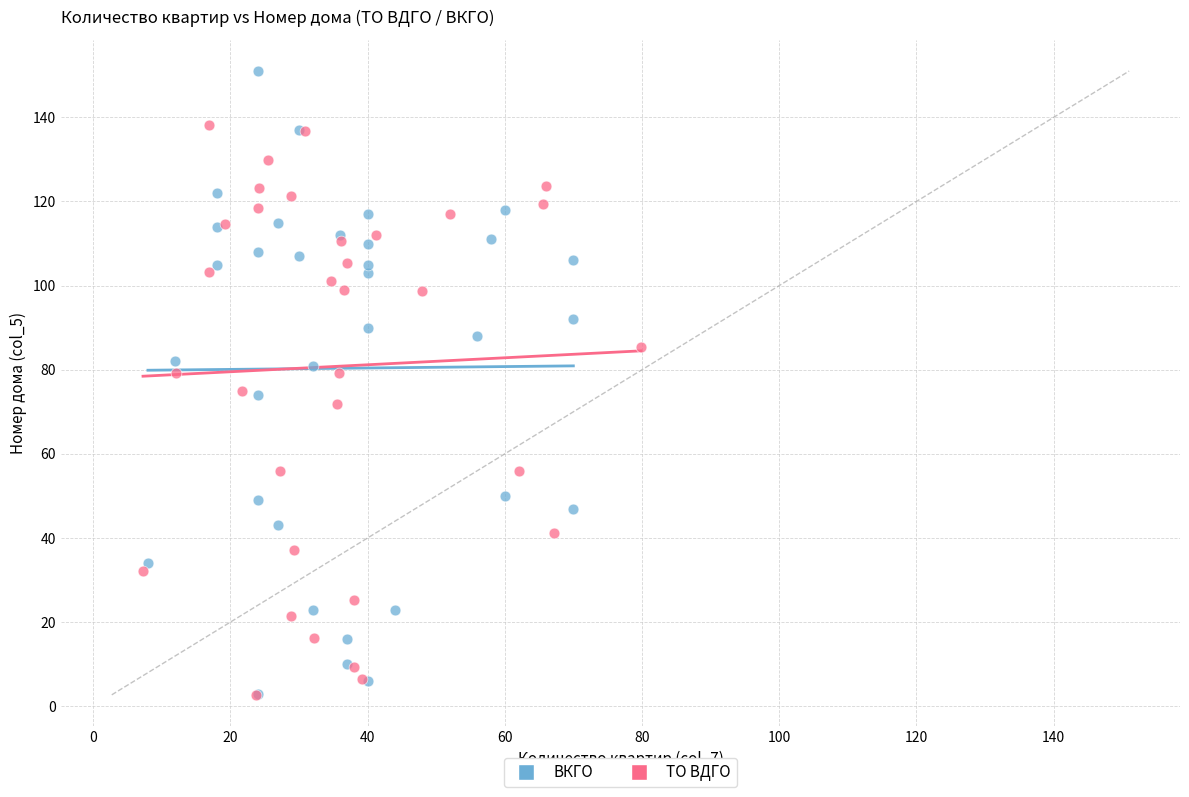

Which series reaches the maximum Y coordinate?

ВКГО